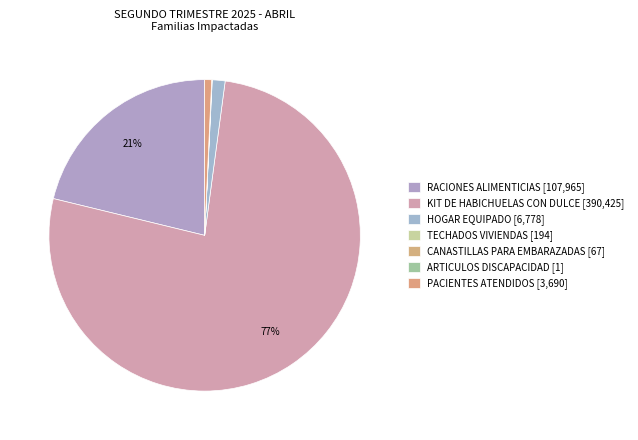

Is there any slice that represents more than half of the pie?

Yes